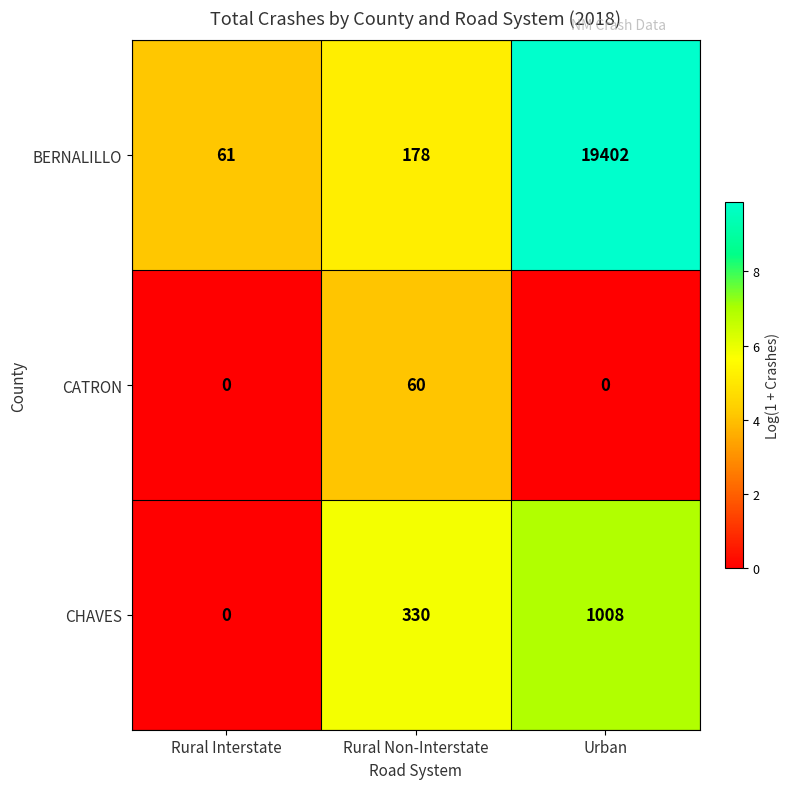

At which label does CHAVES reach its peak?

Urban